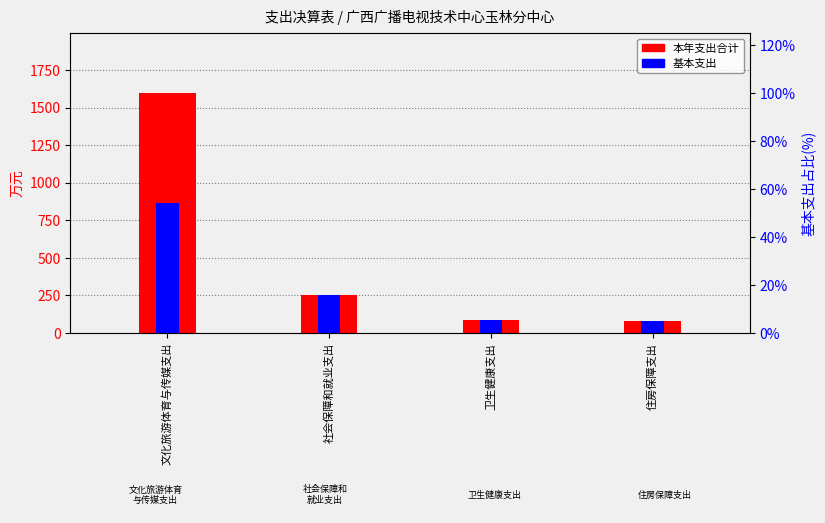

Rank the categories by 基本支出 value from lowest to highest.

住房保障支出, 卫生健康支出, 社会保障和就业支出, 文化旅游体育与传媒支出